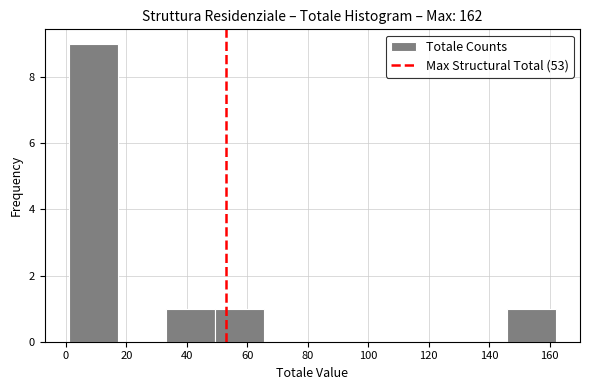

How tall is the bar that spans 50 to 66 on the x-axis? Neither the bar edges nor the heights are printed on the chart, so give them approximately, as read against the axes.

1